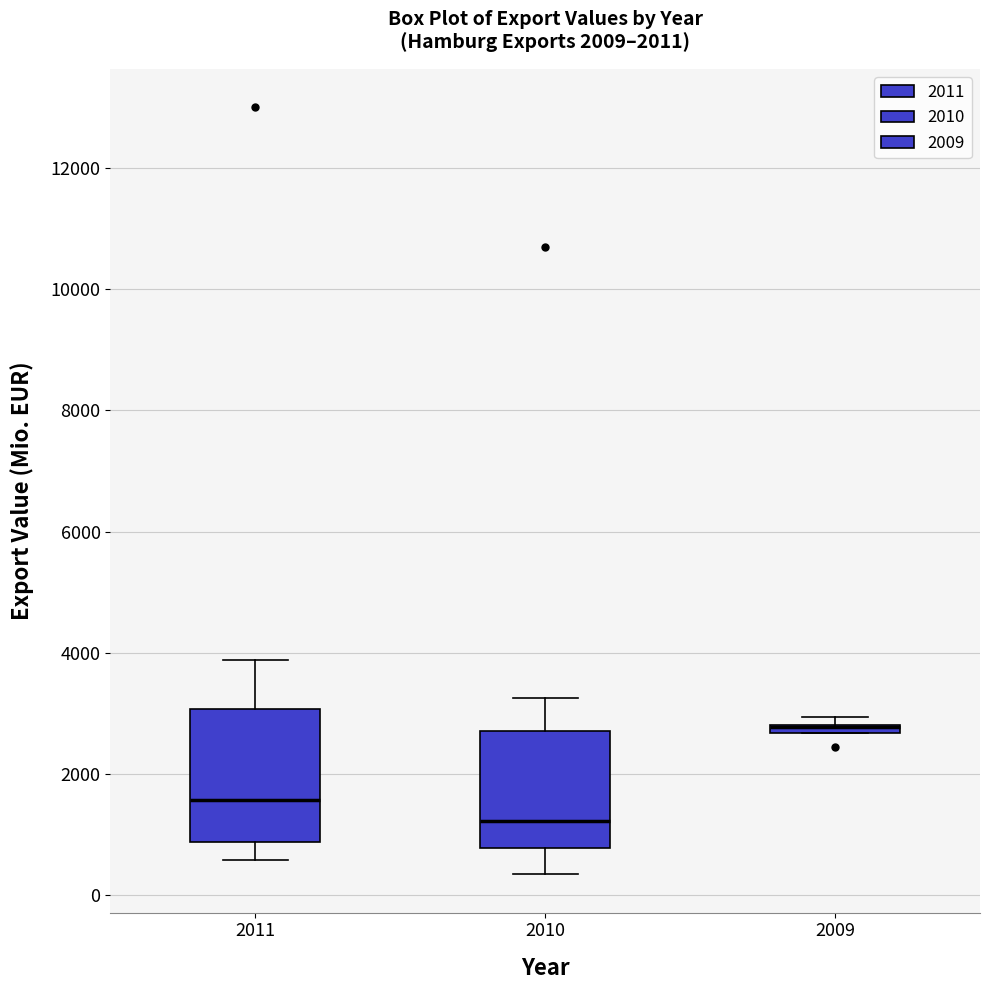

Which box is the tallest, from its lower edge to its upper edge?

2011